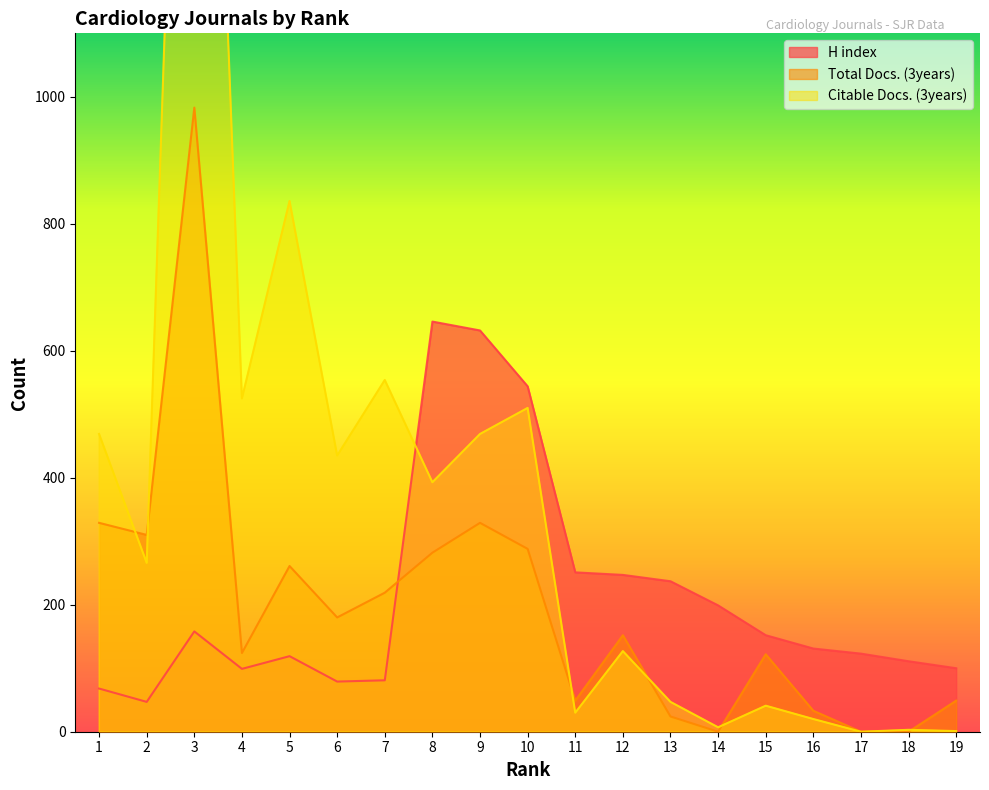

What is the sum of all Citable Docs. (3years) values?

7216